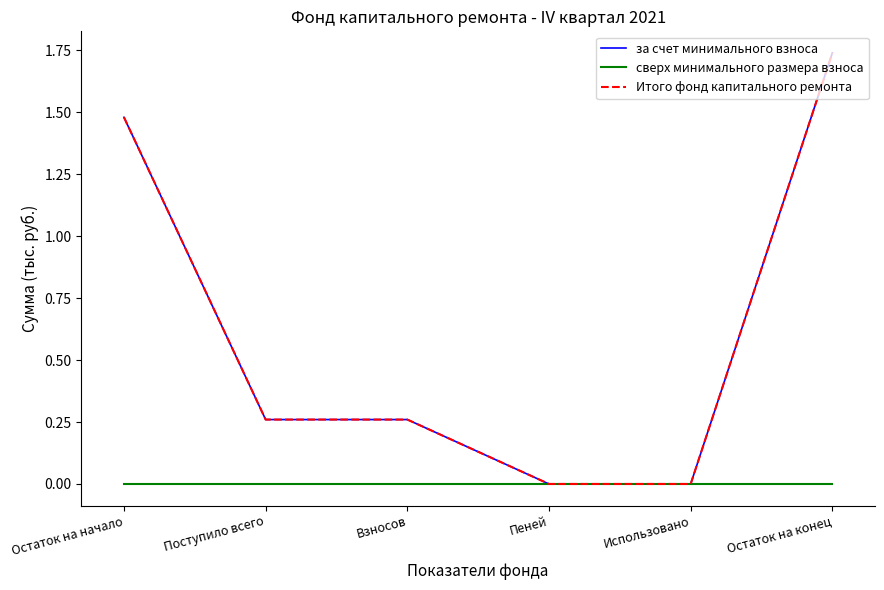

Reading right to left, extract all data points from this chart.

за счет минимального взноса: Остаток на конец=1.7	Использовано=0.0	Пеней=0.0	Взносов=0.3	Поступило всего=0.3	Остаток на начало=1.5
сверх минимального размера взноса: Остаток на конец=0.0	Использовано=0.0	Пеней=0.0	Взносов=0.0	Поступило всего=0.0	Остаток на начало=0.0
Итого фонд капитального ремонта: Остаток на конец=1.7	Использовано=0.0	Пеней=0.0	Взносов=0.3	Поступило всего=0.3	Остаток на начало=1.5